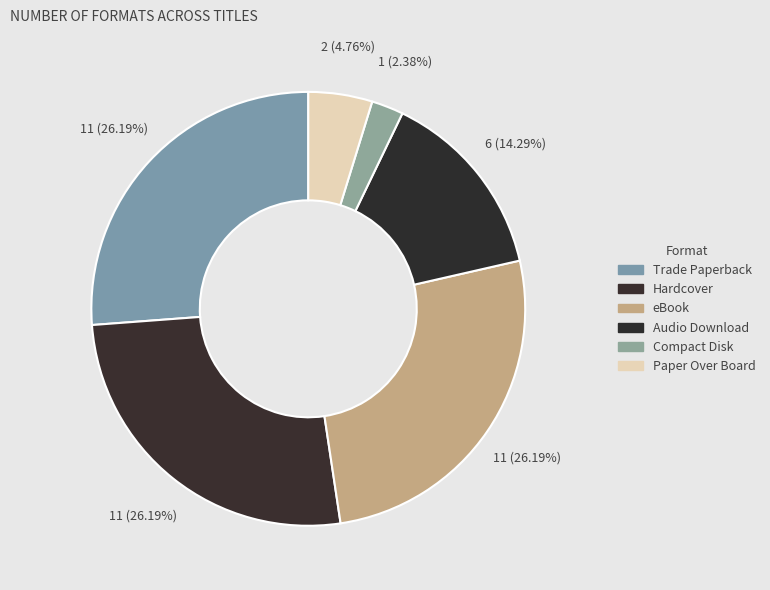

Which category has the biggest portion of the pie?

Trade Paperback